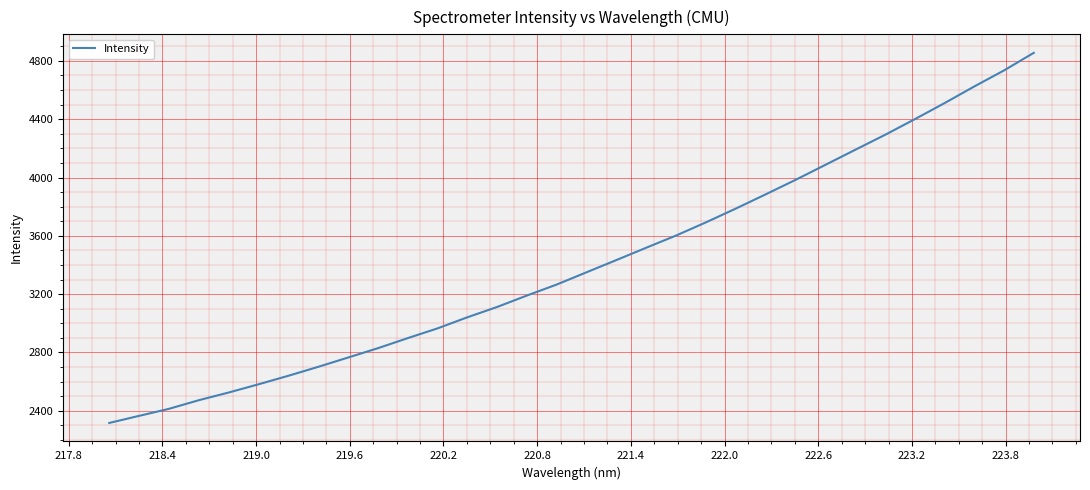

What is the smallest value displayed?

2316.4